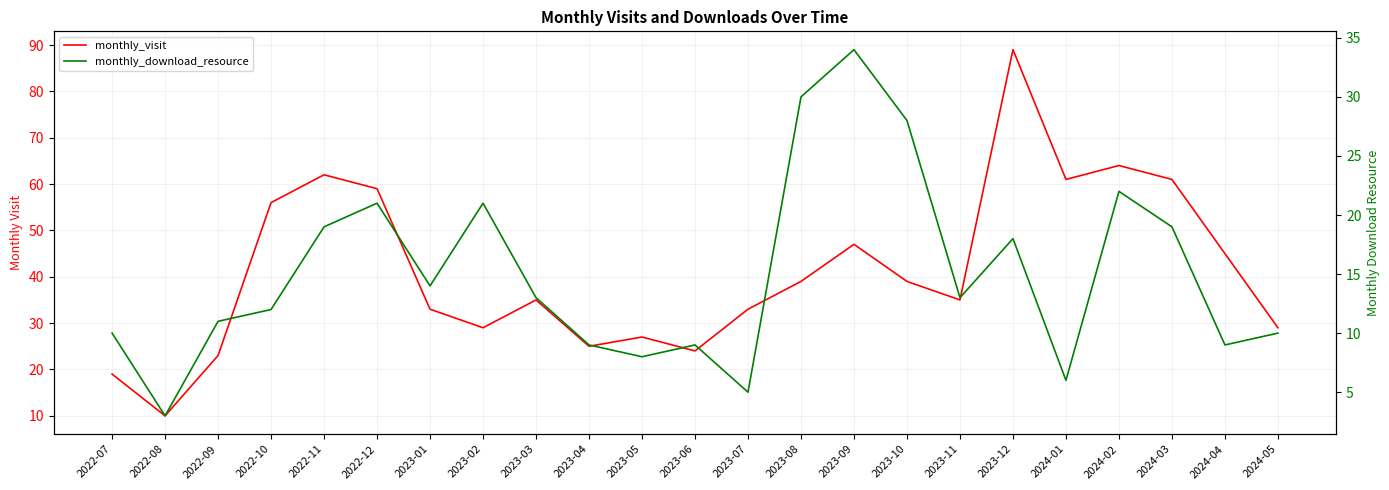

How many values in the monthly_download_resource series are below 13?

11